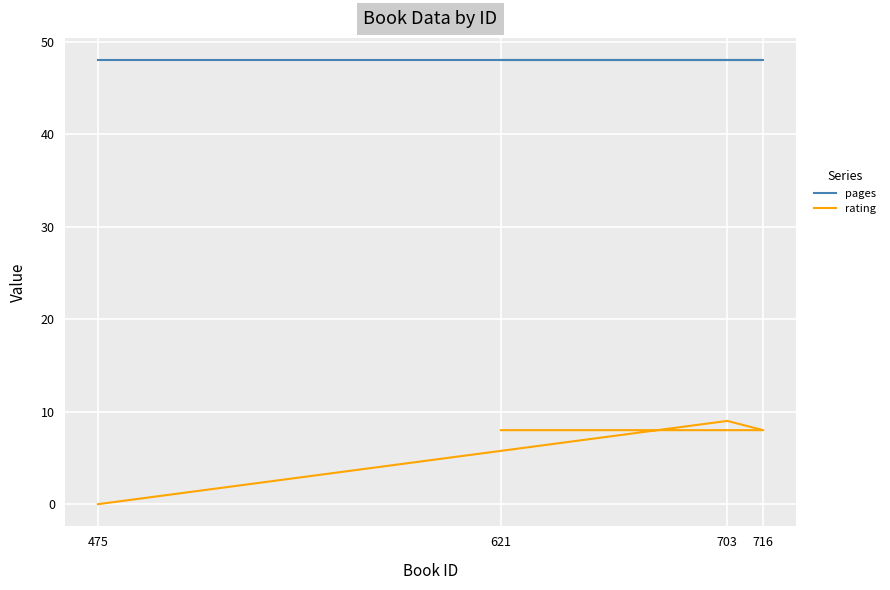

Rank the categories by pages value from highest to lowest.

475, 703, 716, 621